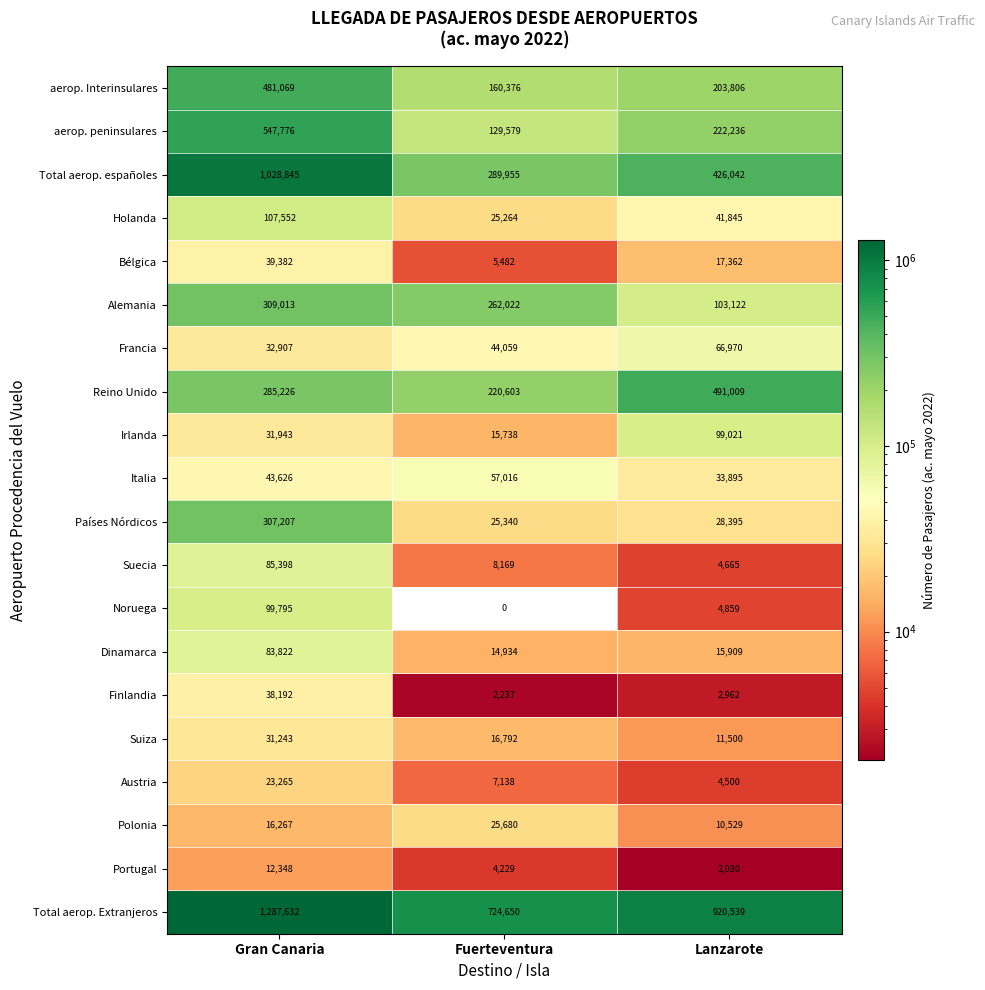

At which category is the sum across all series the highest?

Gran Canaria